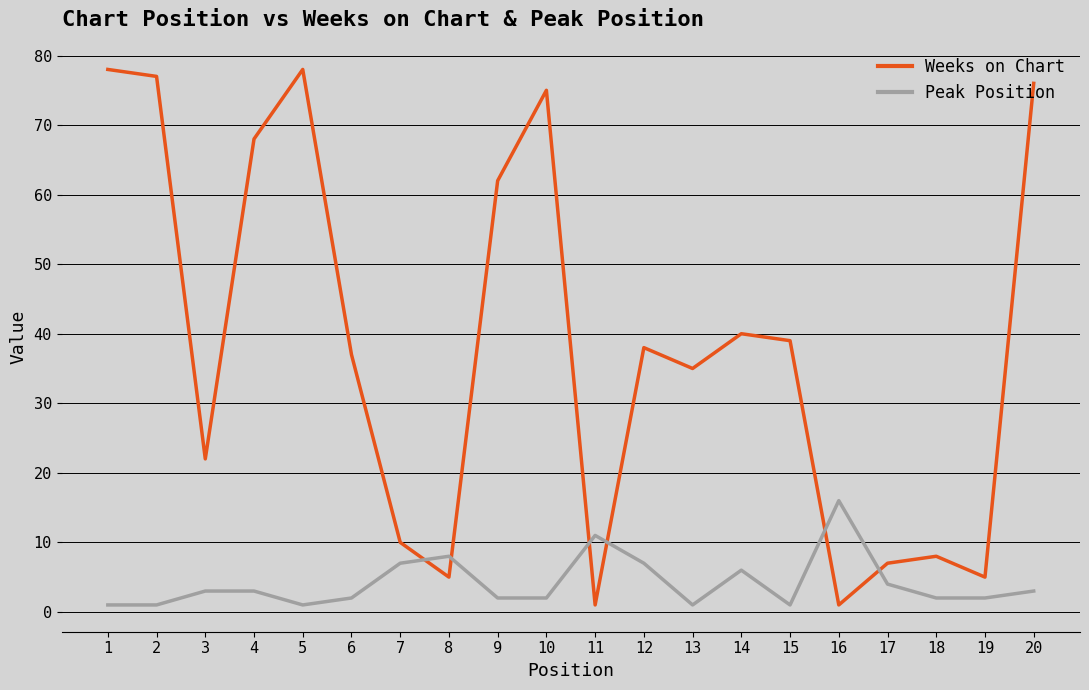

Rank the series by their maximum value, from lowest to highest.

Peak Position, Weeks on Chart